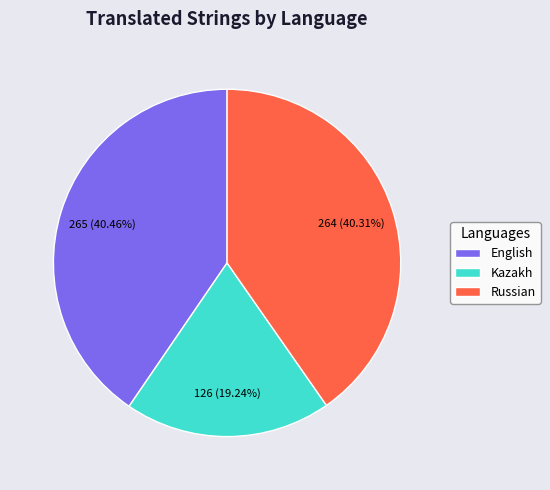

To the nearest percent, what percentage of the pie is English?

40%